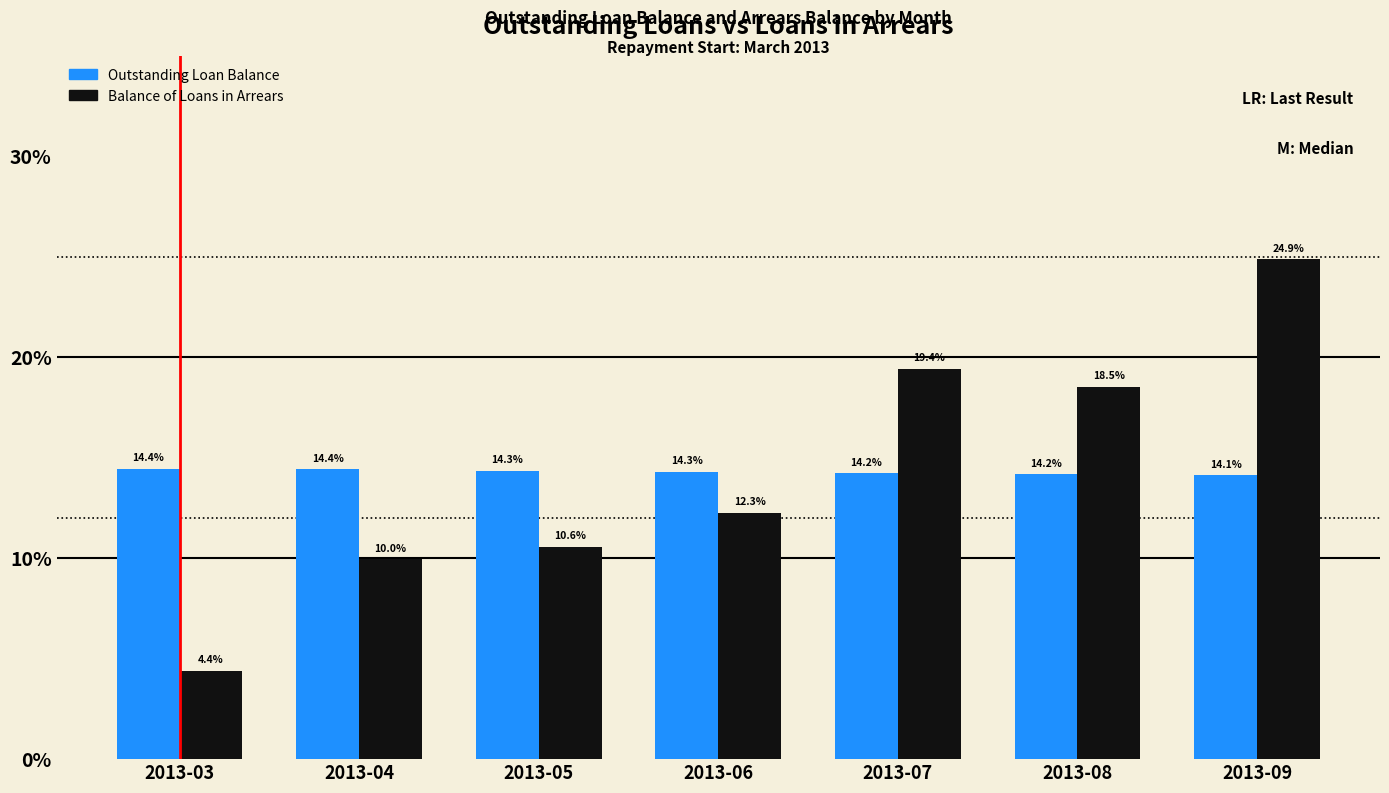

How many data points does each series have?

7